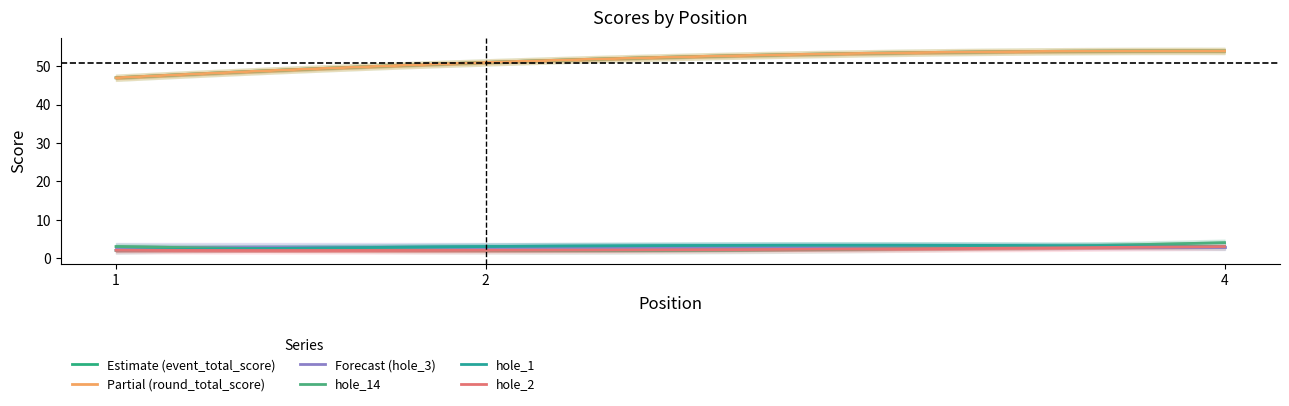

Is the value of hole_1 at 1 greater than the value of hole_3 at 4?

No